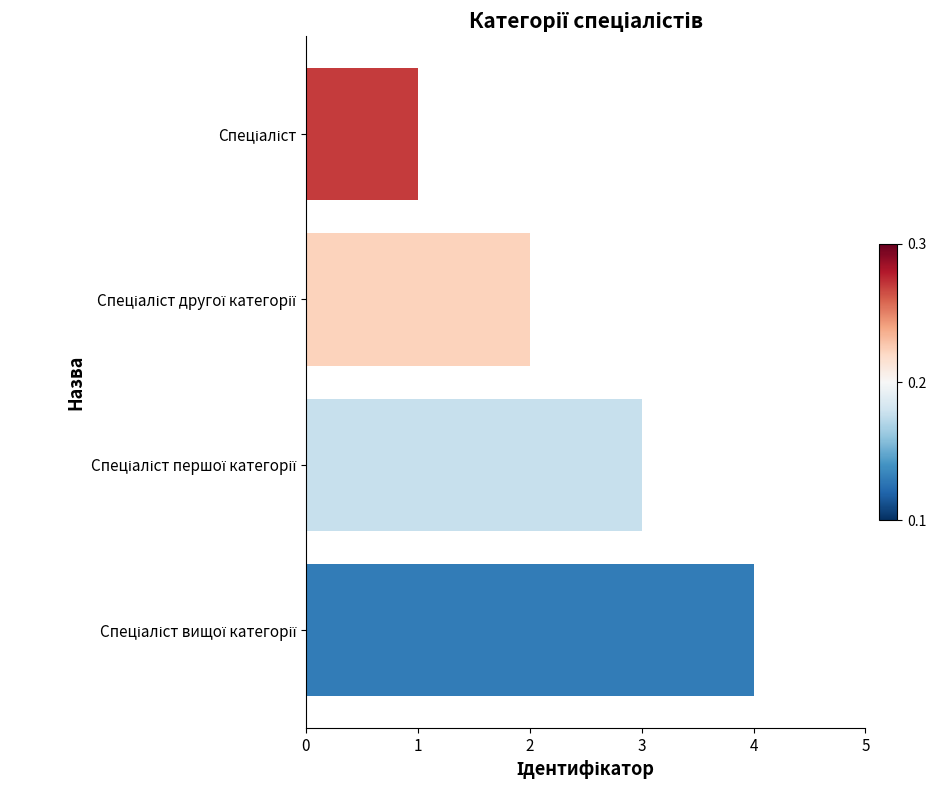

What is the sum of all values?

10